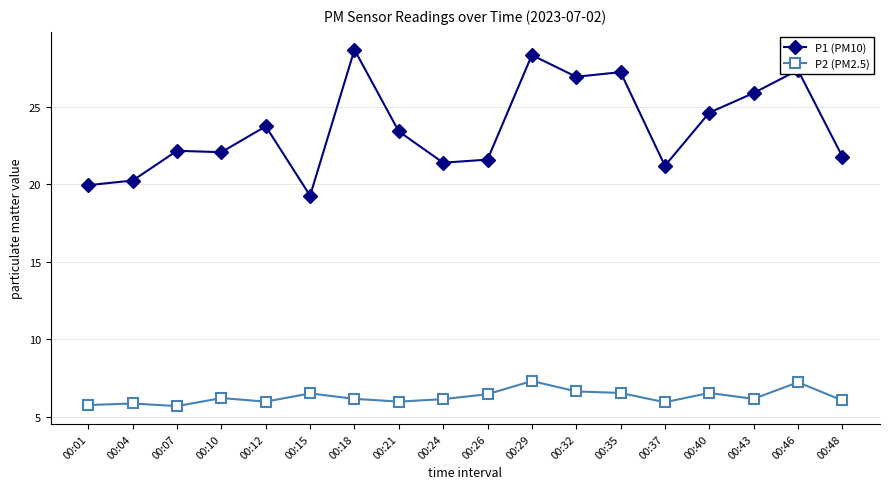

Is the value of P1 (PM10) at 00:10 greater than the value of P2 (PM2.5) at 00:18?

Yes